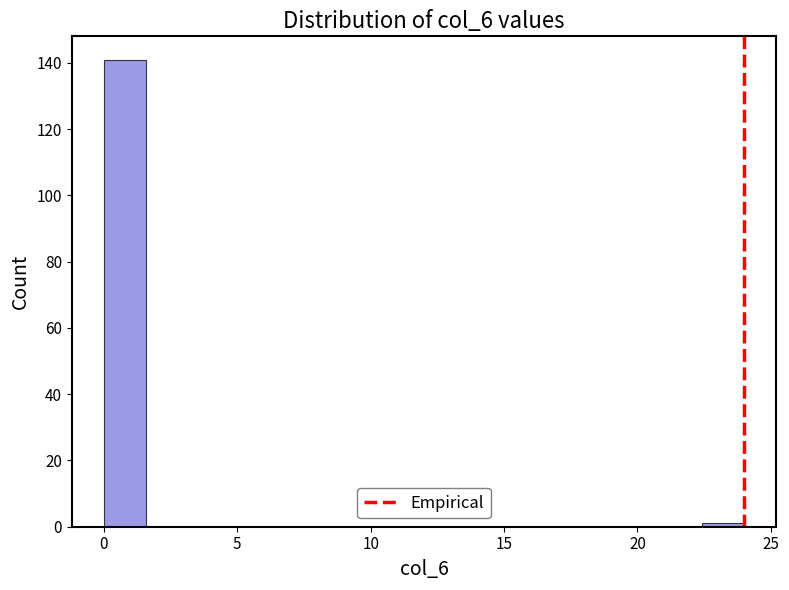

Around what value on the x-axis is the tallest bar? Give the approximate position of its centre, as read against the axis.

1.0